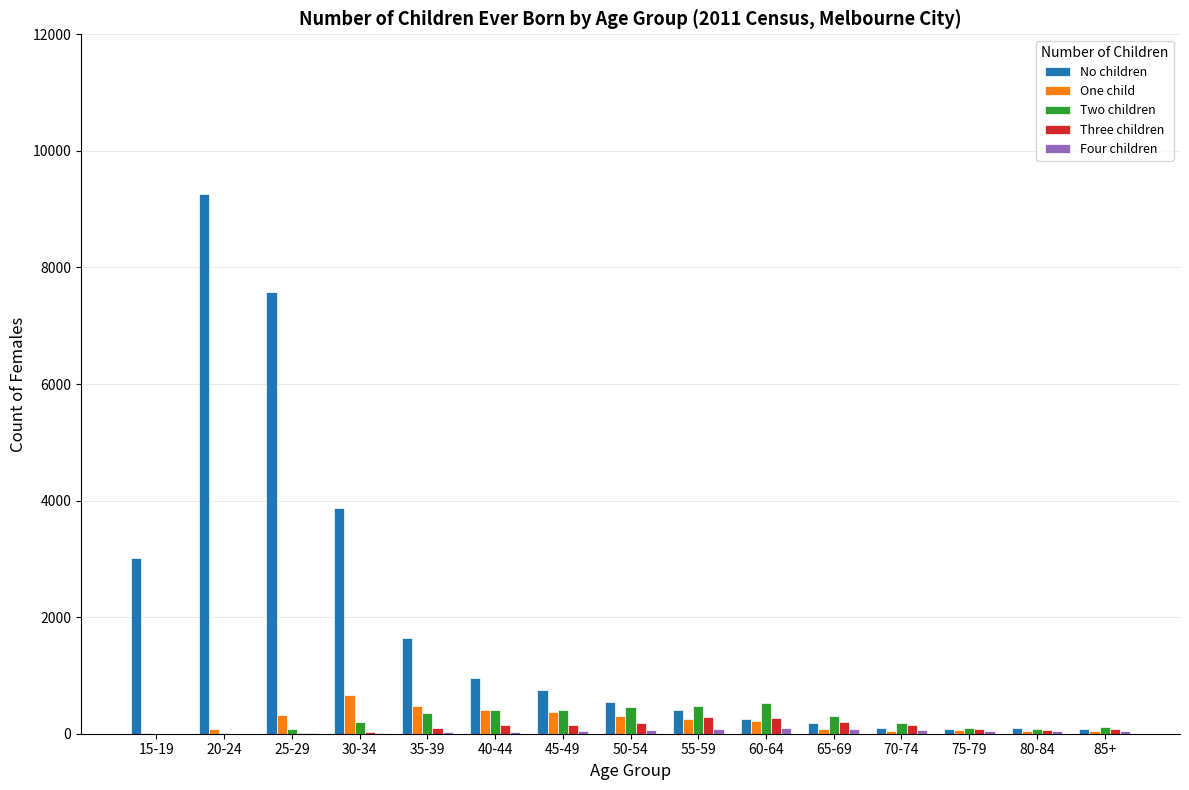

Which series has the largest total across all categories?

No children